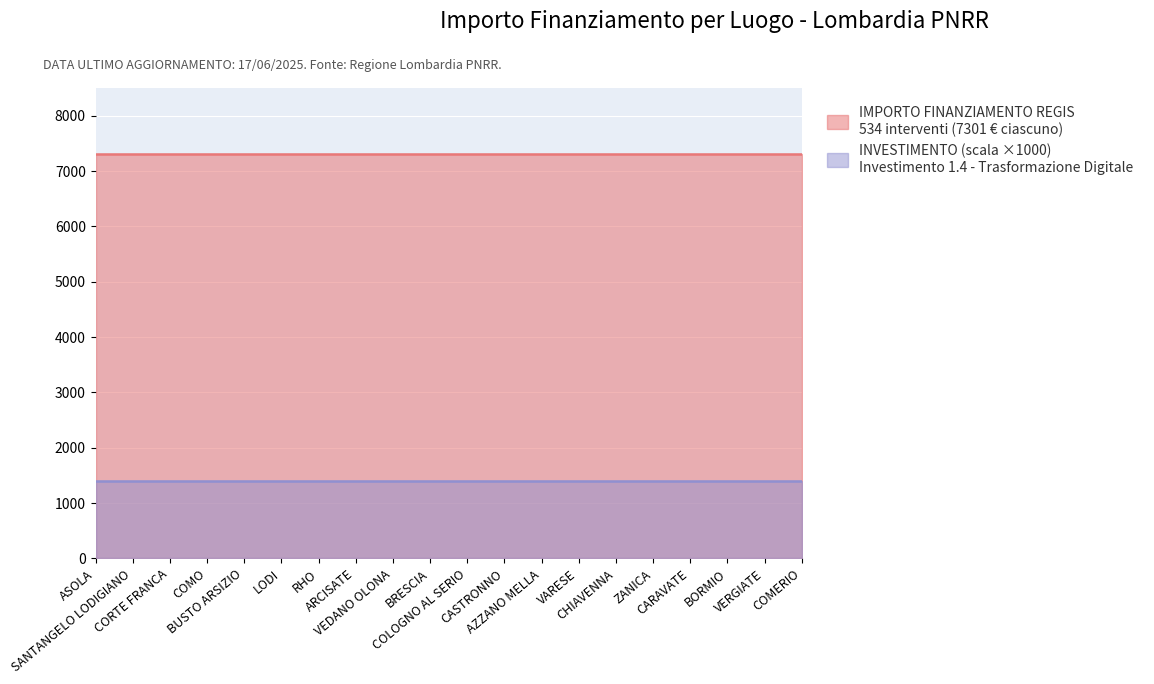

What is the label of the 10th point from the left?

BRESCIA